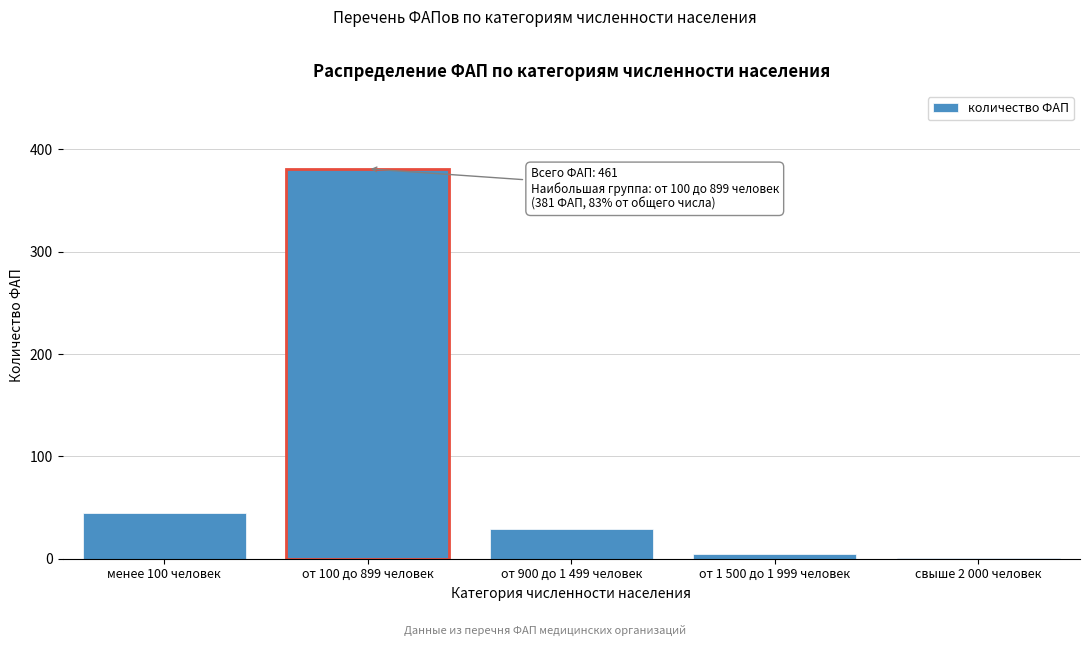

Reading left to right, extract all data points from this chart.

менее 100 человек=45	от 100 до 899 человек=381	от 900 до 1 499 человек=29	от 1 500 до 1 999 человек=5	свыше 2 000 человек=1